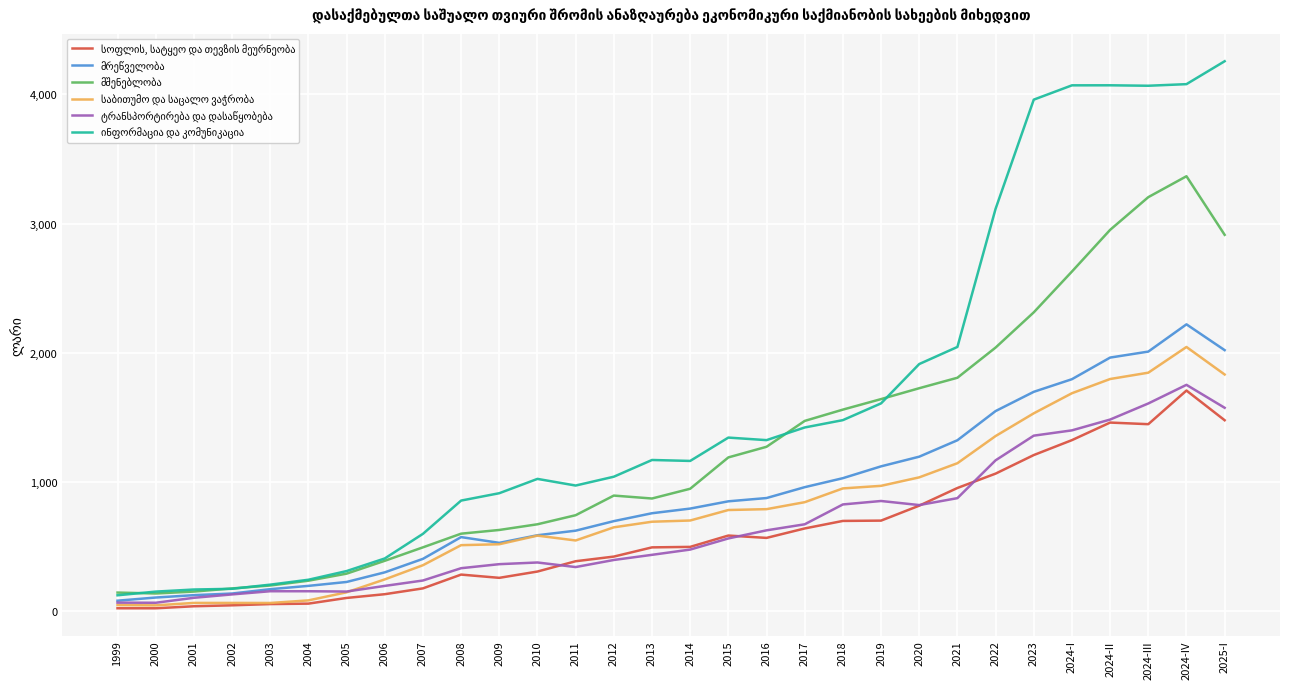

What is the difference between the highest and lowest values at 2024-I?

2744.6